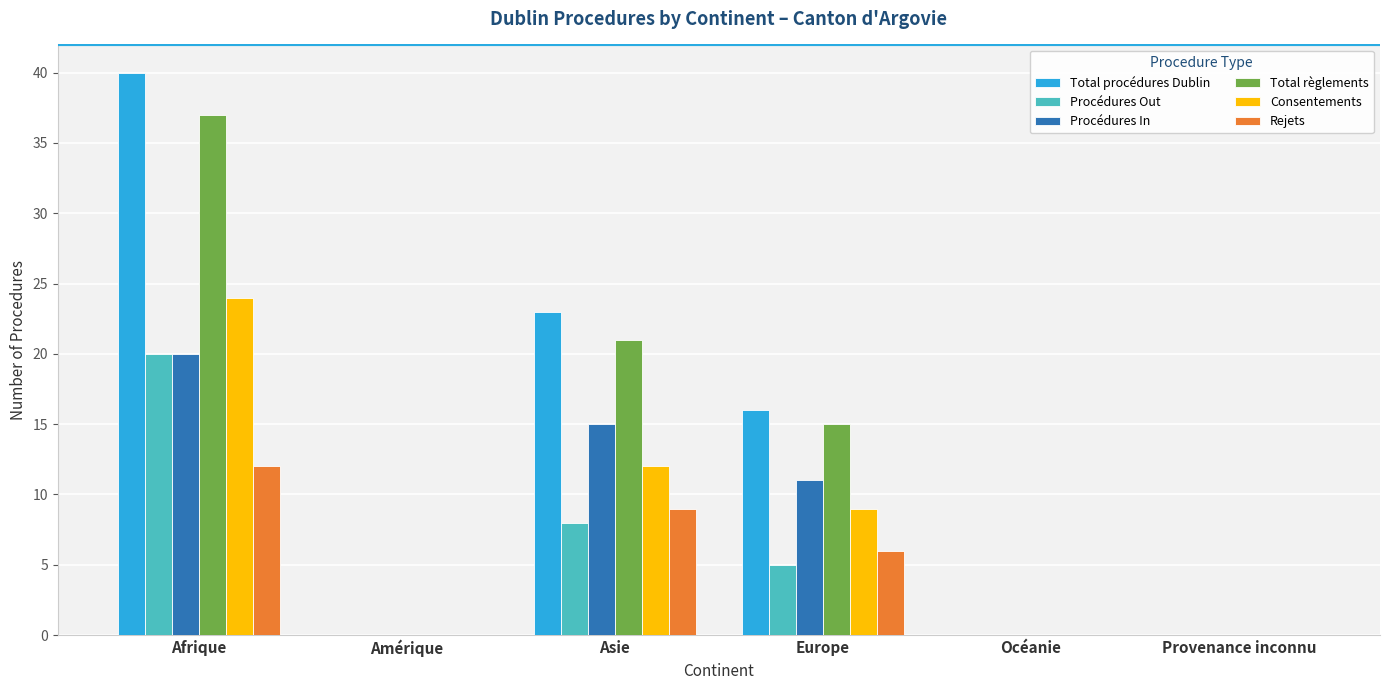

Reading left to right, list all the values displayed in this chart.

Total procédures Dublin: Afrique=40	Amérique=0	Asie=23	Europe=16	Océanie=0	Provenance inconnu=0
Procédures Out: Afrique=20	Amérique=0	Asie=8	Europe=5	Océanie=0	Provenance inconnu=0
Procédures In: Afrique=20	Amérique=0	Asie=15	Europe=11	Océanie=0	Provenance inconnu=0
Total règlements: Afrique=37	Amérique=0	Asie=21	Europe=15	Océanie=0	Provenance inconnu=0
Consentements: Afrique=24	Amérique=0	Asie=12	Europe=9	Océanie=0	Provenance inconnu=0
Rejets: Afrique=12	Amérique=0	Asie=9	Europe=6	Océanie=0	Provenance inconnu=0